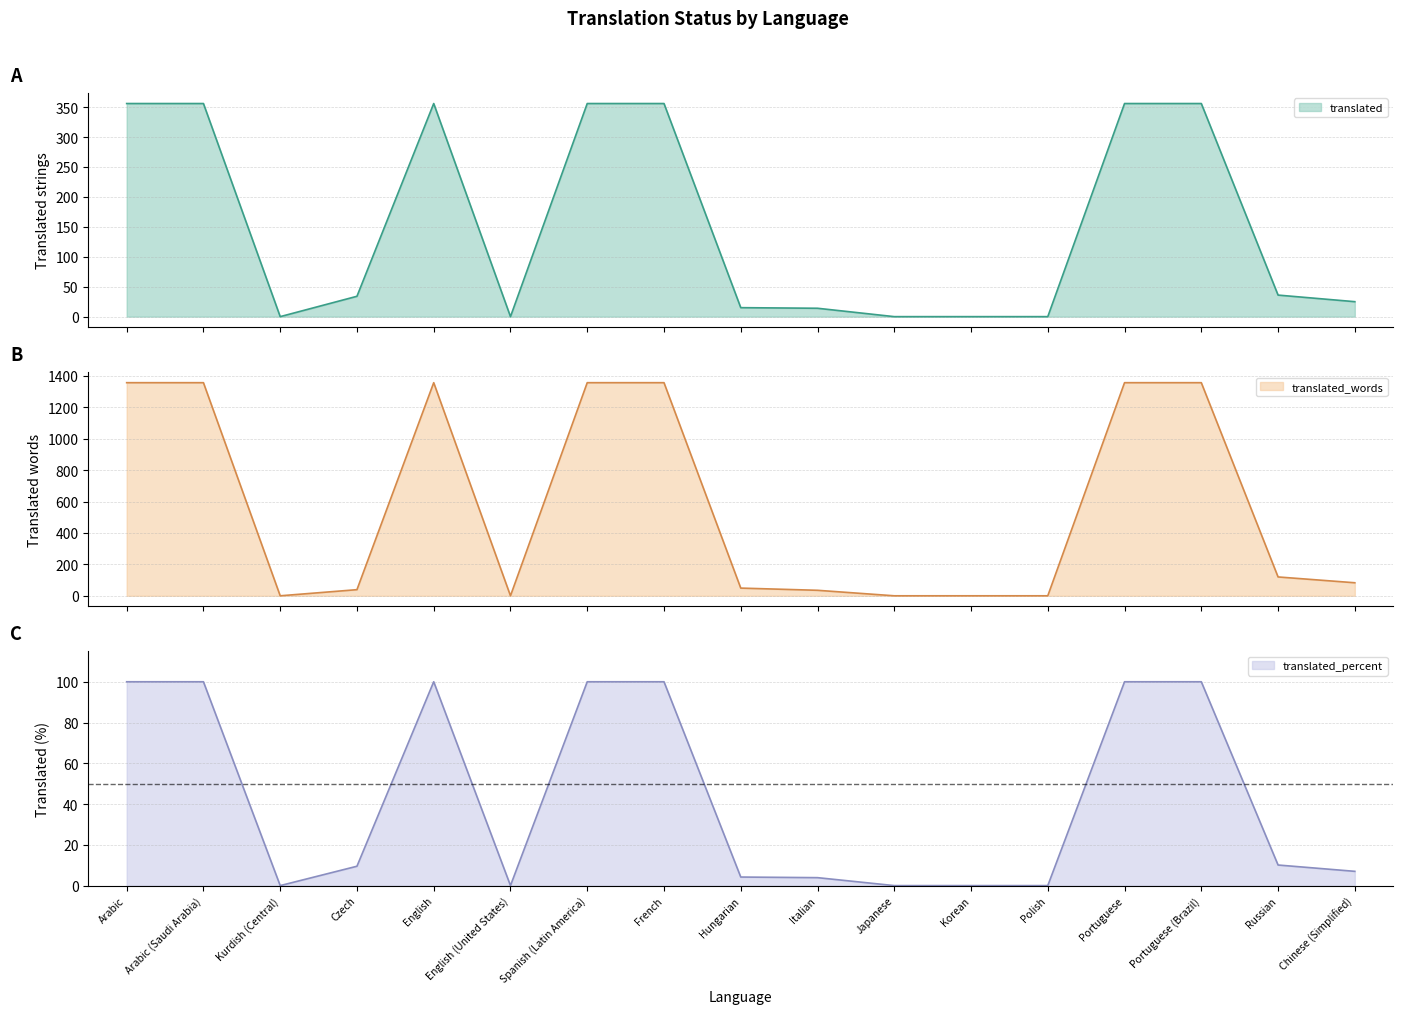

What is the sum of the translated_percent values at Spanish (Latin America) and Portuguese (Brazil)?

200.0